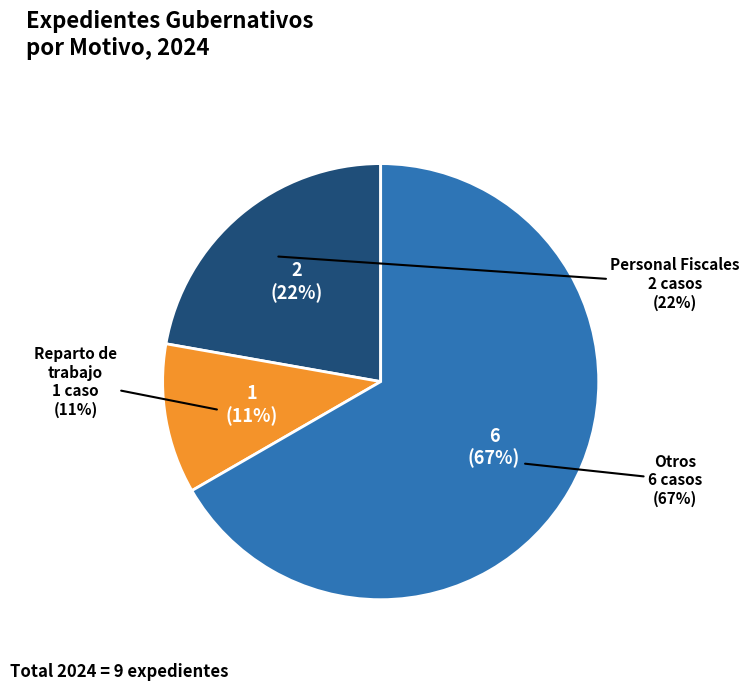

Which has a higher value, Otros or Reparto de trabajo?

Otros